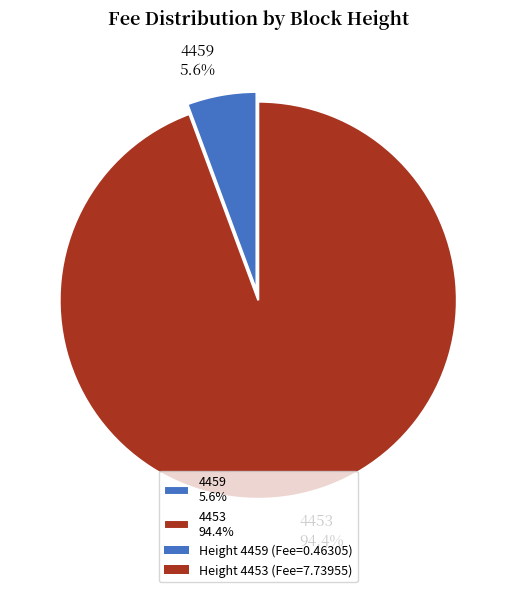

Which has a higher value, 4459 5.6% or 4453 94.4%?

4453 94.4%